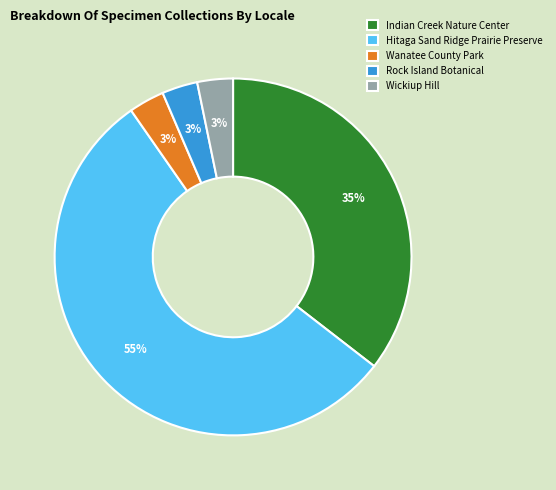

To the nearest percent, what is the difference between the Indian Creek Nature Center and Wanatee County Park slice percentages?

32%